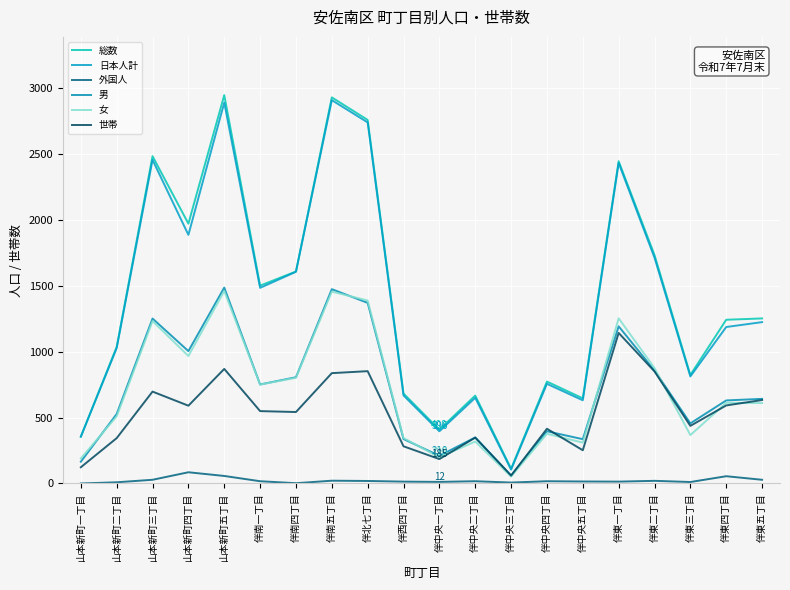

In 男, how many points are higher than both neighbors (excluding endpoints)?

6